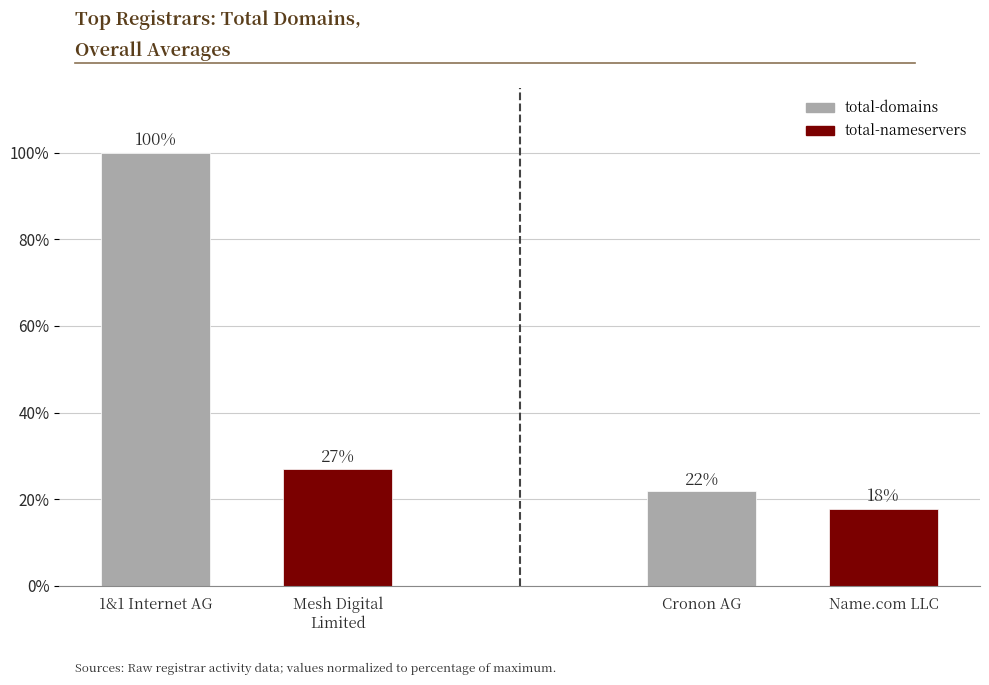

List the labels in order of value, largest first.

1&1 Internet AG, Mesh Digital
Limited, Cronon AG, Name.com LLC